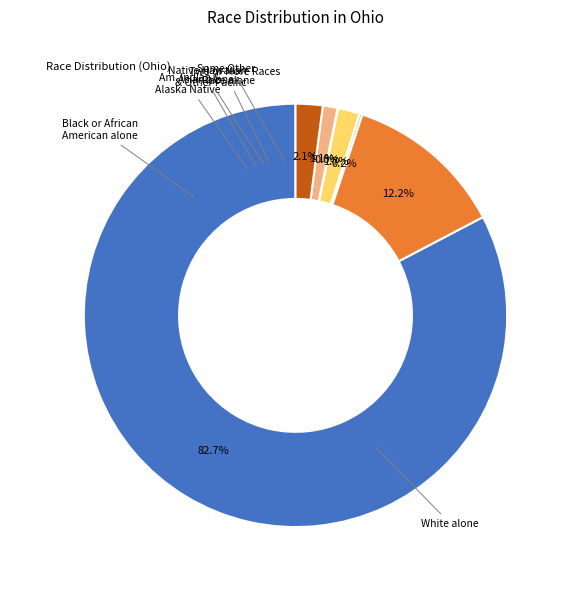

Does any single category account for the majority?

Yes